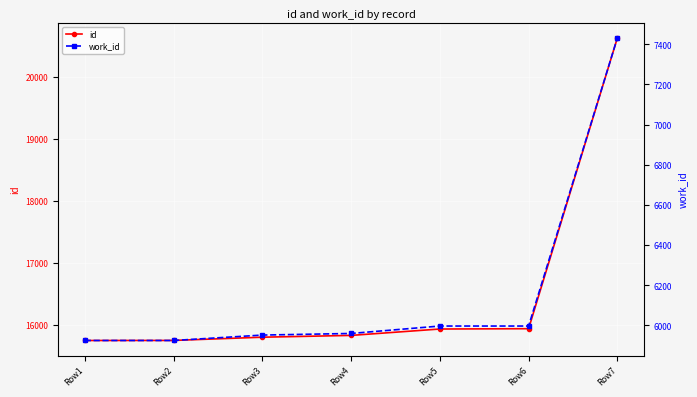

True or false: id and work_id intersect in this chart.

False